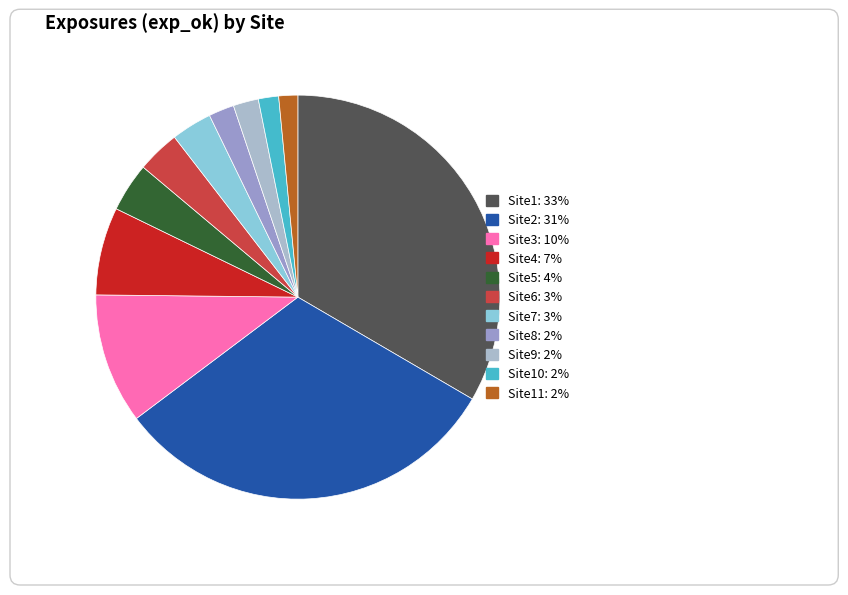

The Site8 slice represents 14% of the pie. True or false?

False